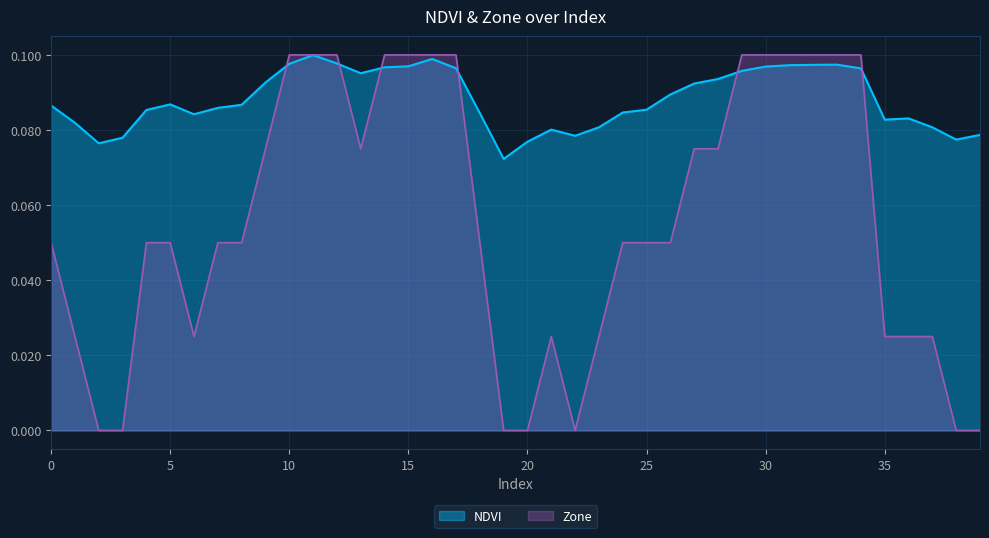

What is the average value of the NDVI series?

0.1